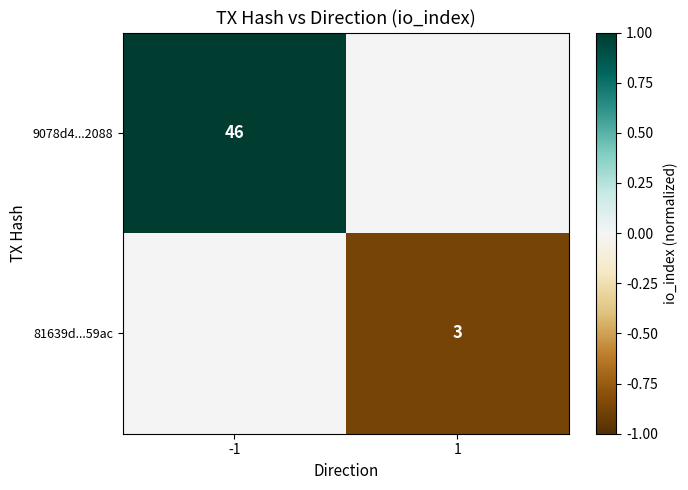

The value of 9078d4...2088 at -1 is 13. True or false?

False